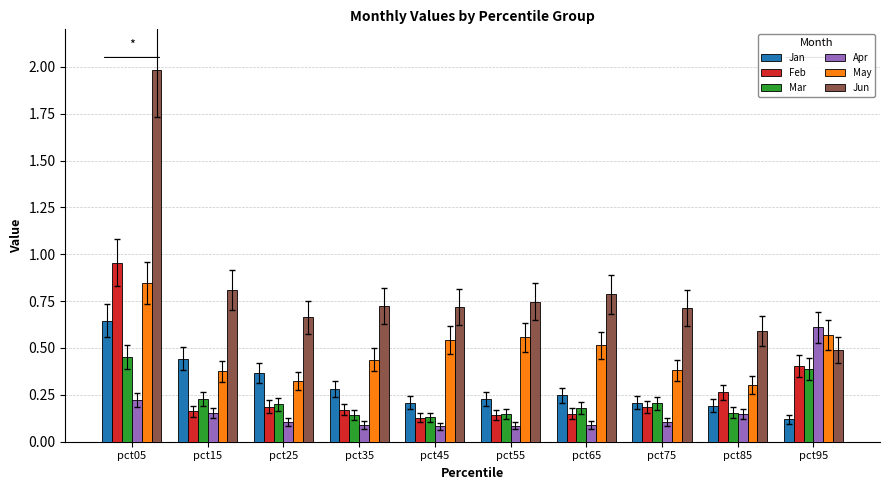

At how many categories does at least one series exceed 0?

10